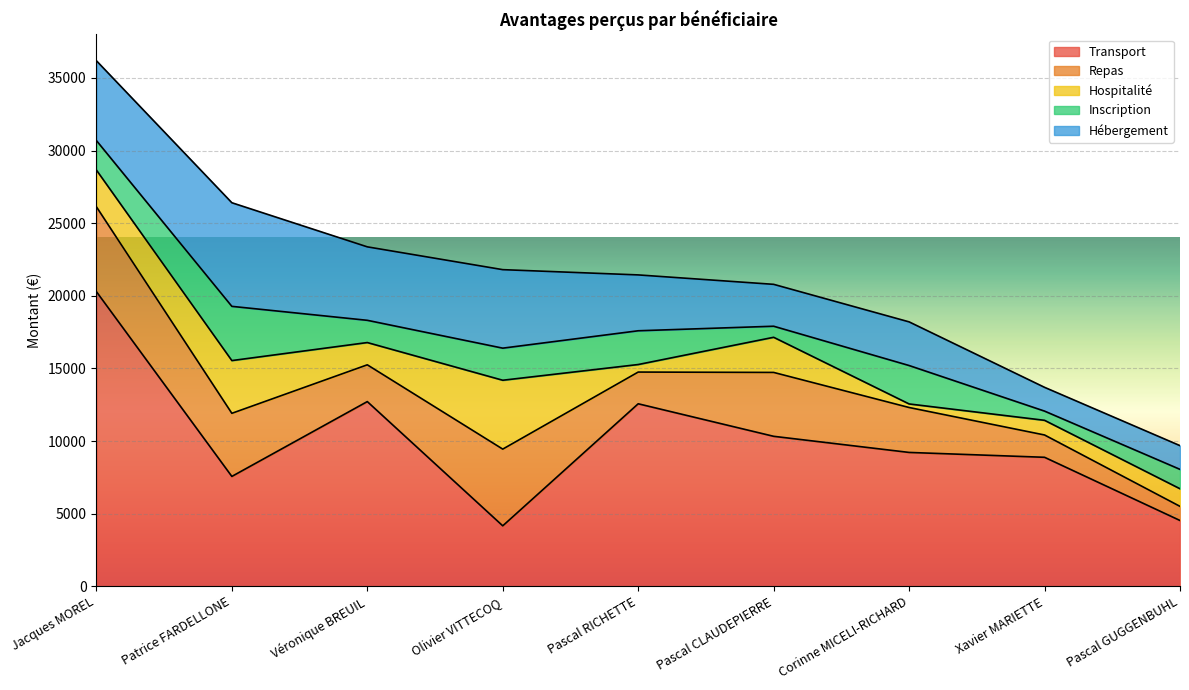

What is the maximum value for Hospitalité?

4742